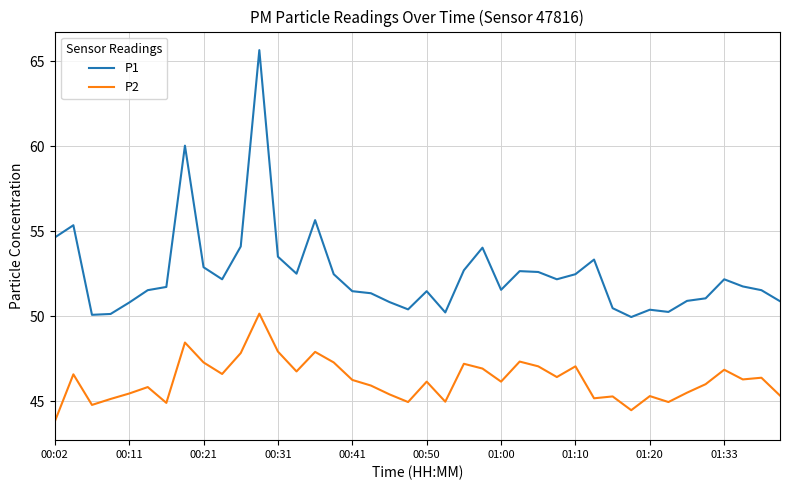

Which series has the widest spread of values?

P1